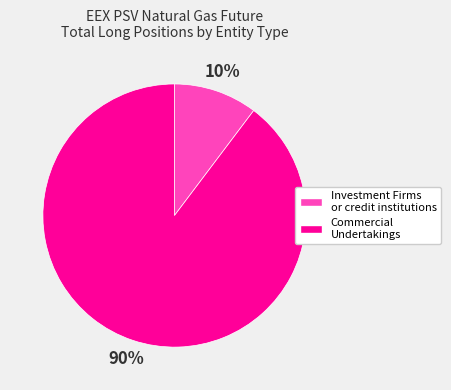

True or false: Investment Firms or credit institutions accounts for 10% of the total.

True